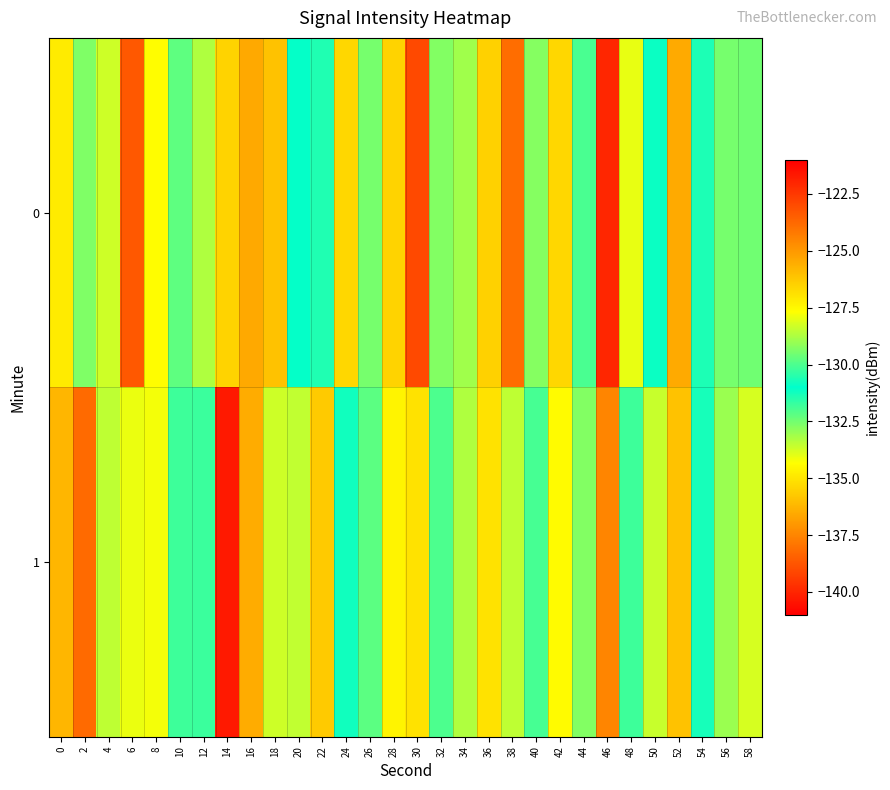

At which category is the sum across all series the highest?

46